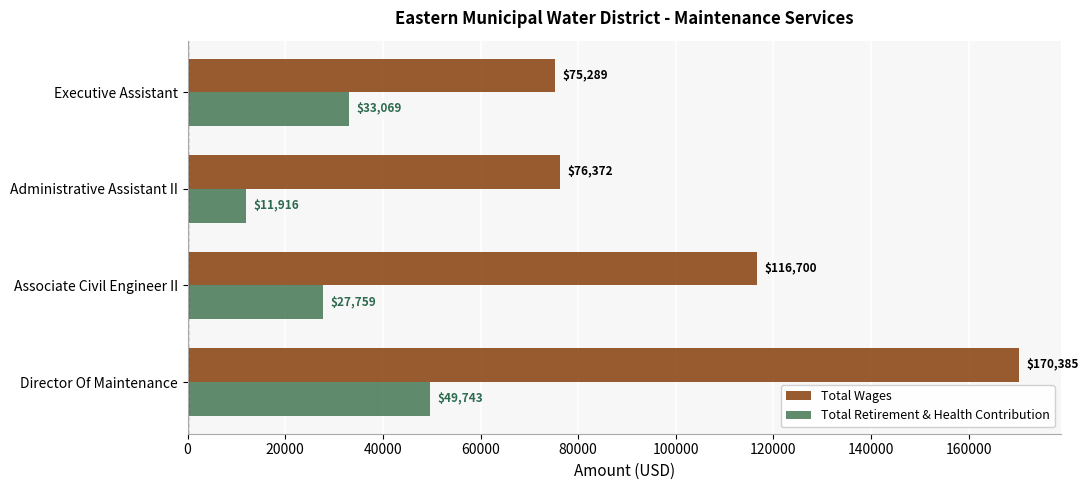

Count the Total Retirement & Health Contribution values in the range 27759 to 49743.

3